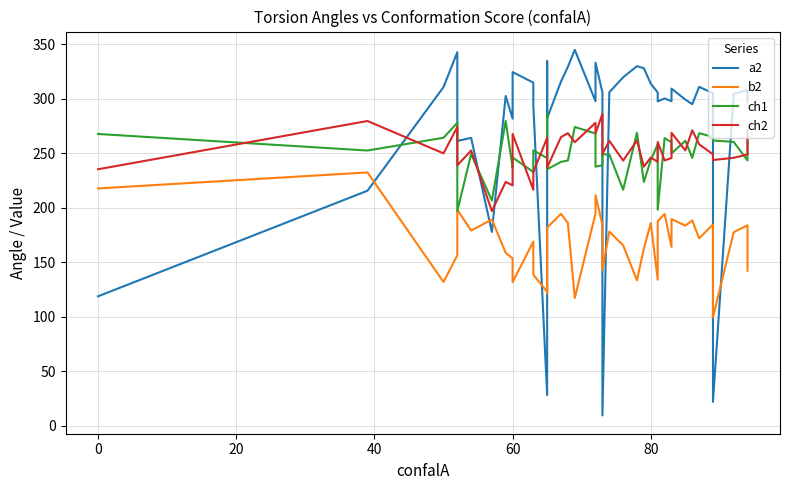

What are all the series names shown in the legend?

a2, b2, ch1, ch2